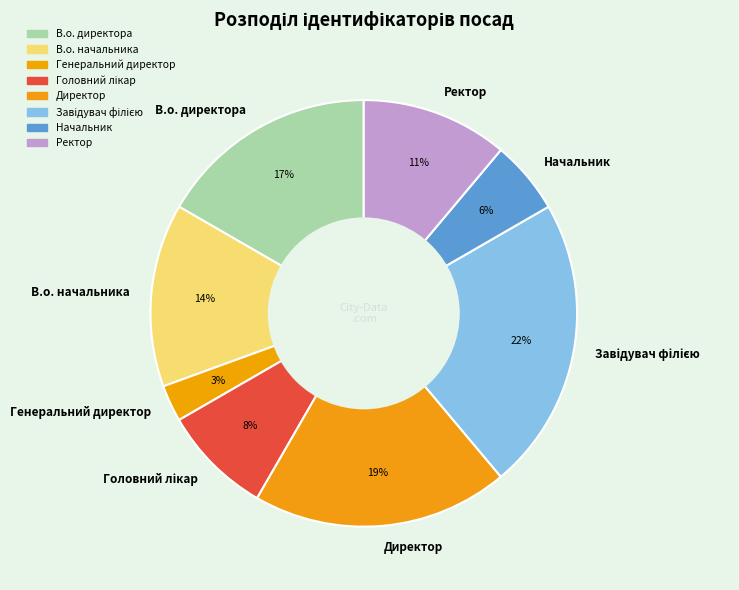

Which has a higher value, Директор or В.о. директора?

Директор